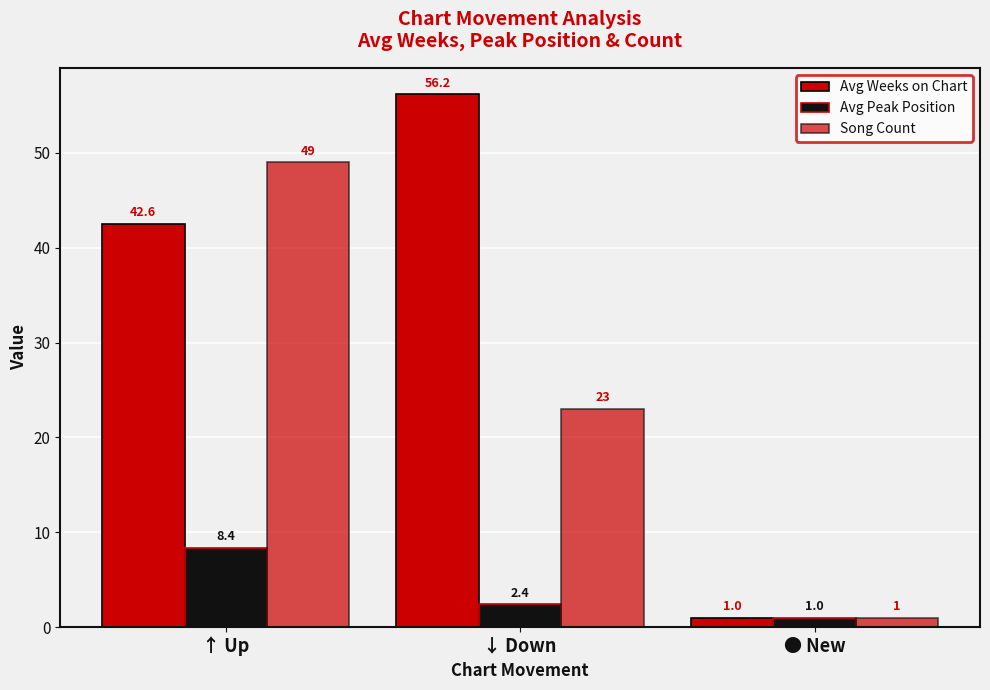

How many data points in Avg Peak Position are less than 2?

1